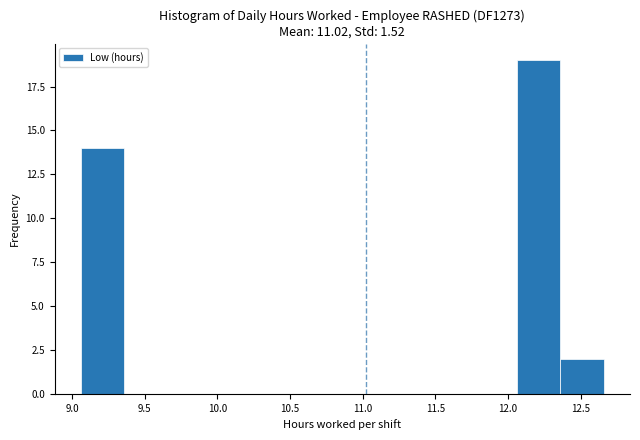

Which range on the x-axis has the tallest bar?

12.06 to 12.36